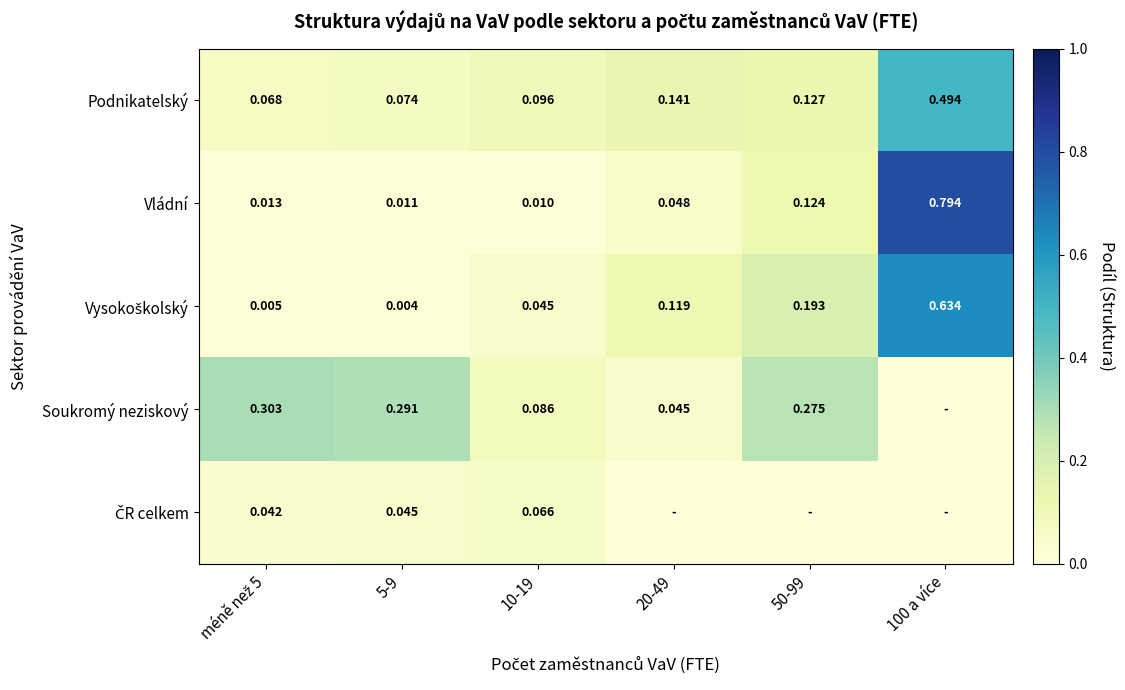

Which label corresponds to the smallest value in the chart?

100 a více